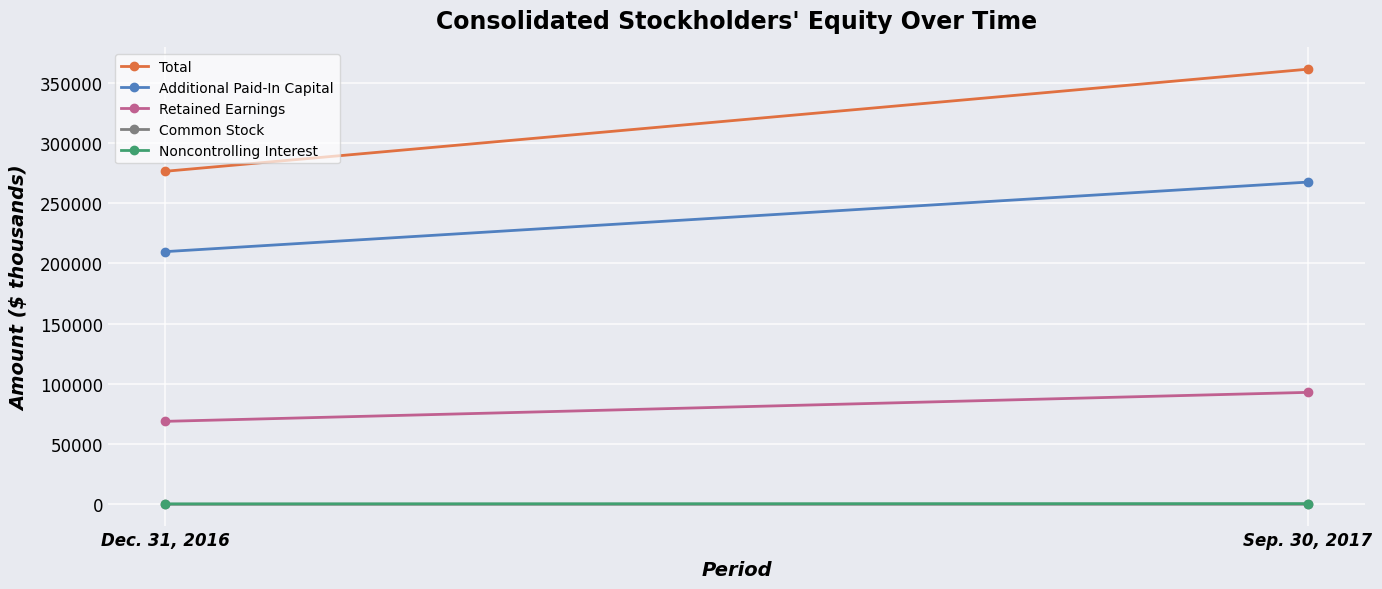

Reading left to right, what are all the values shown in this chart?

Total: Dec. 31, 2016=276365	Sep. 30, 2017=361072
Additional Paid-In Capital: Dec. 31, 2016=209700	Sep. 30, 2017=267396
Retained Earnings: Dec. 31, 2016=68888	Sep. 30, 2017=92935
Common Stock: Dec. 31, 2016=86	Sep. 30, 2017=98
Noncontrolling Interest: Dec. 31, 2016=418	Sep. 30, 2017=646